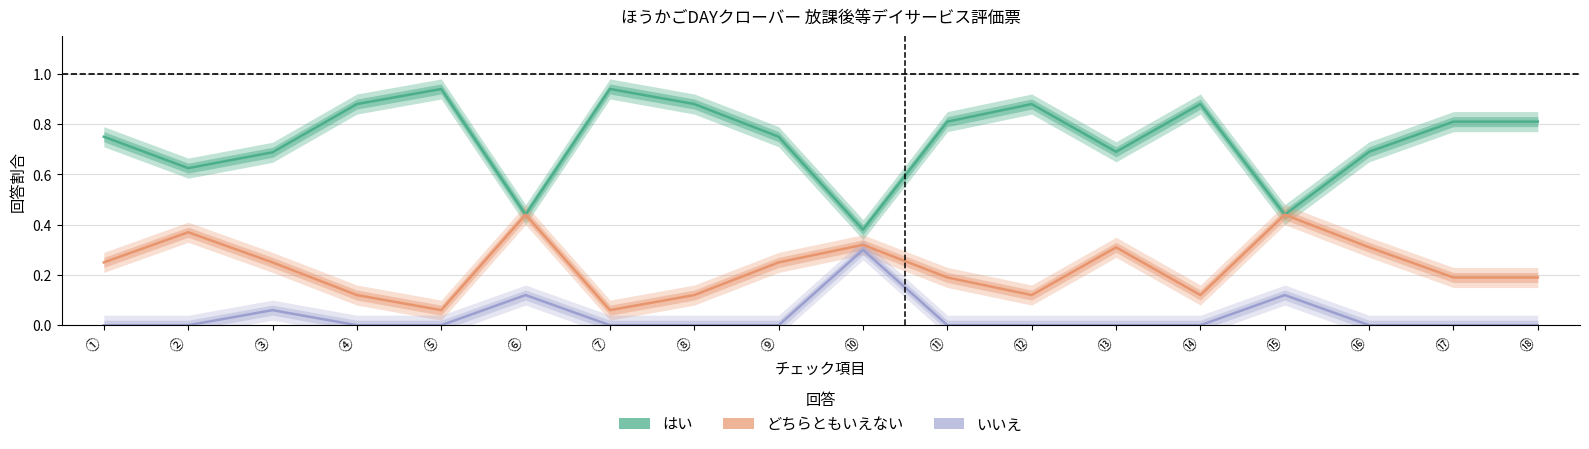

List the series in order of their overall mean, lowest first.

いいえ, どちらともいえない, はい